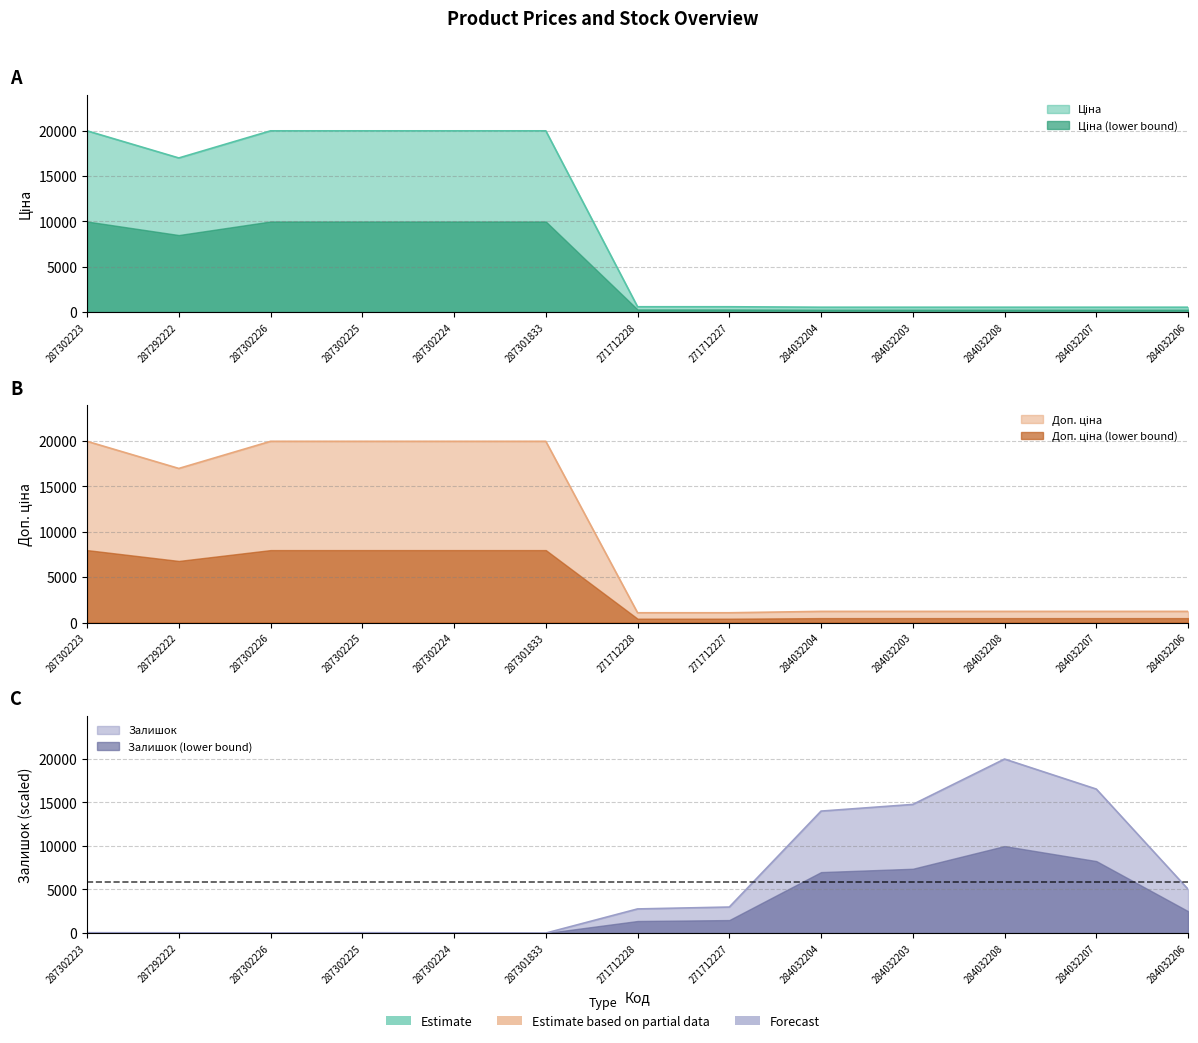

True or false: Доп. ціна and Ціна cross at least once.

False